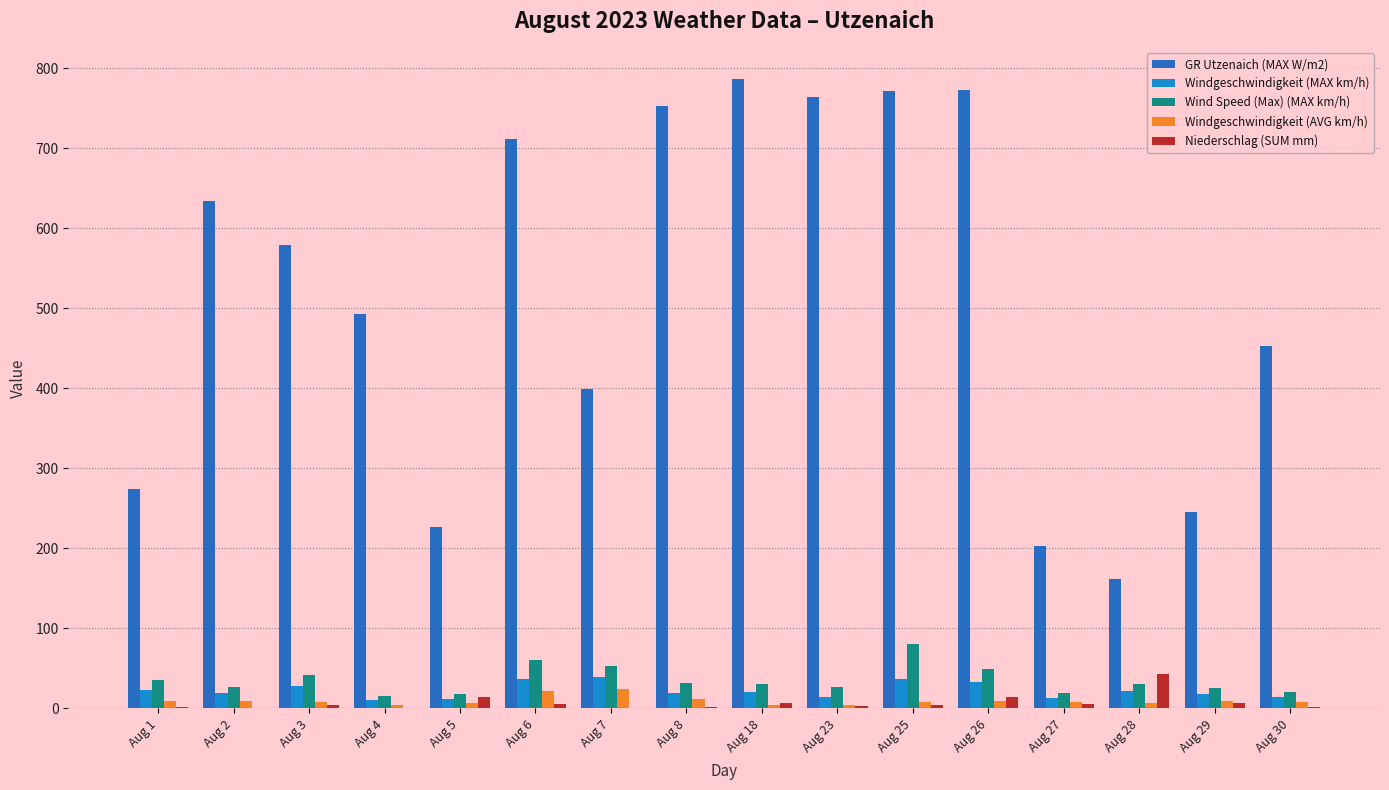

Which series has the largest total across all categories?

GR Utzenaich (MAX W/m2)